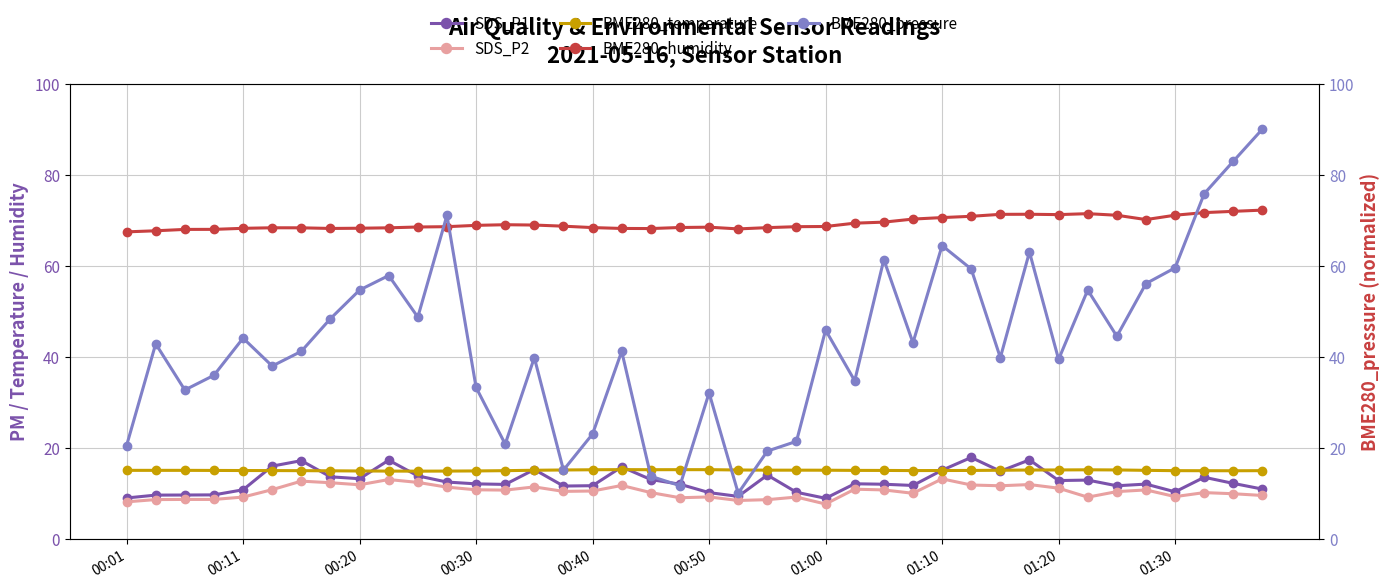

True or false: SDS_P2 and BME280_humidity intersect in this chart.

False